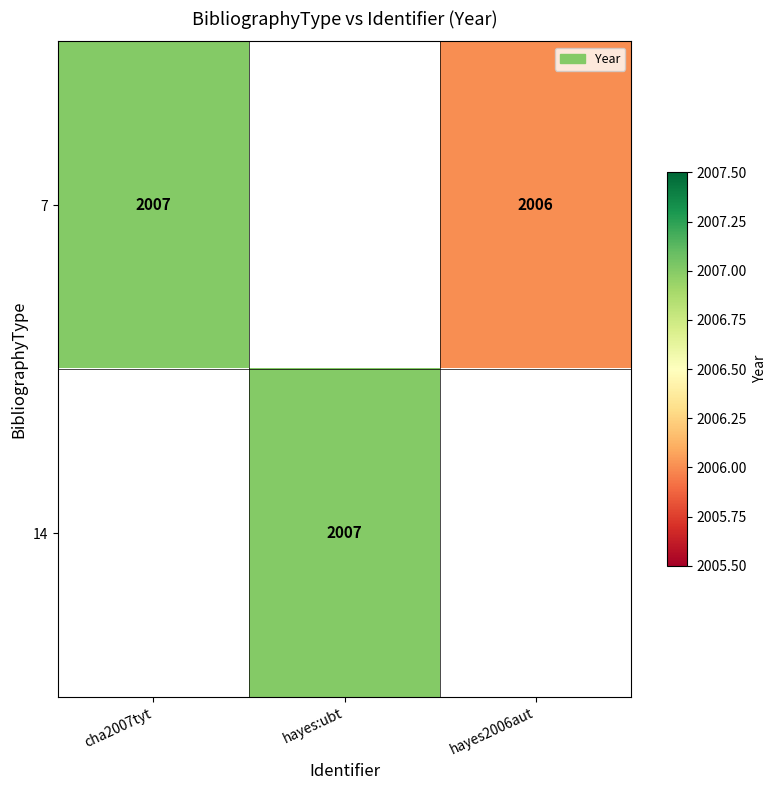

The 7 series shows 2007 at cha2007tyt. True or false?

True